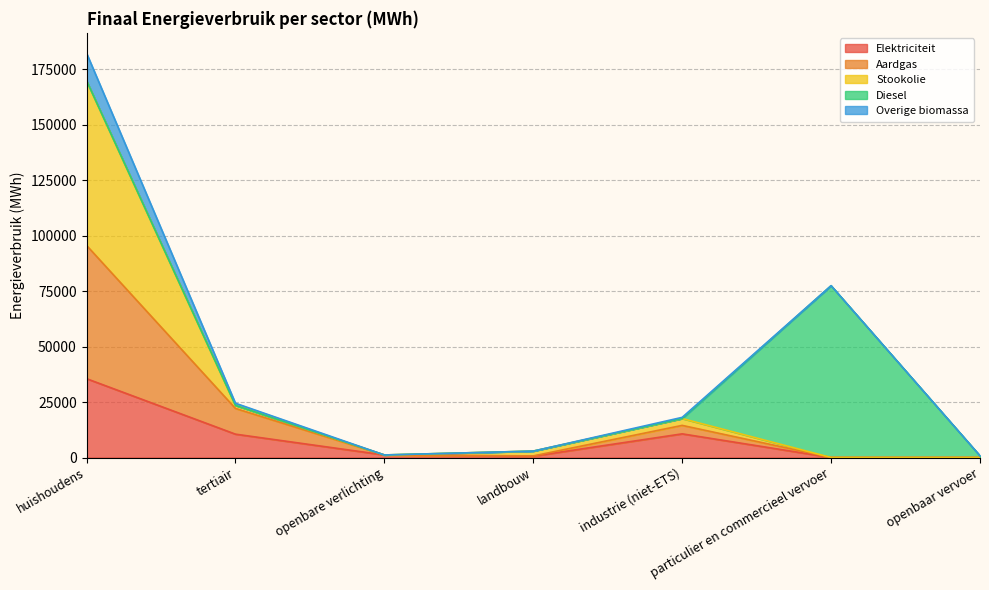

How many values in the Elektriciteit series are below 1153?

3